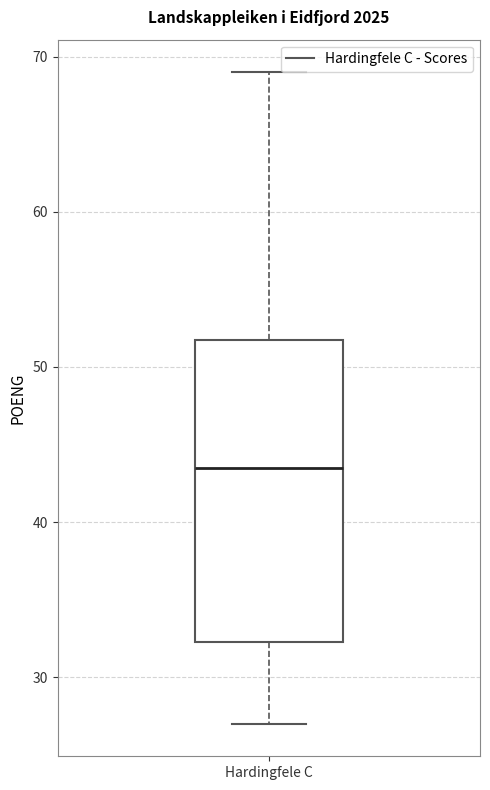

Read this box plot against the y-axis: the position of the median line, the range covered by the box, and the ends of both whiskers. The values are not printed on the chart, so give them approximately, as read against the axis.

median 44, box 32 to 52, whiskers 27 to 69